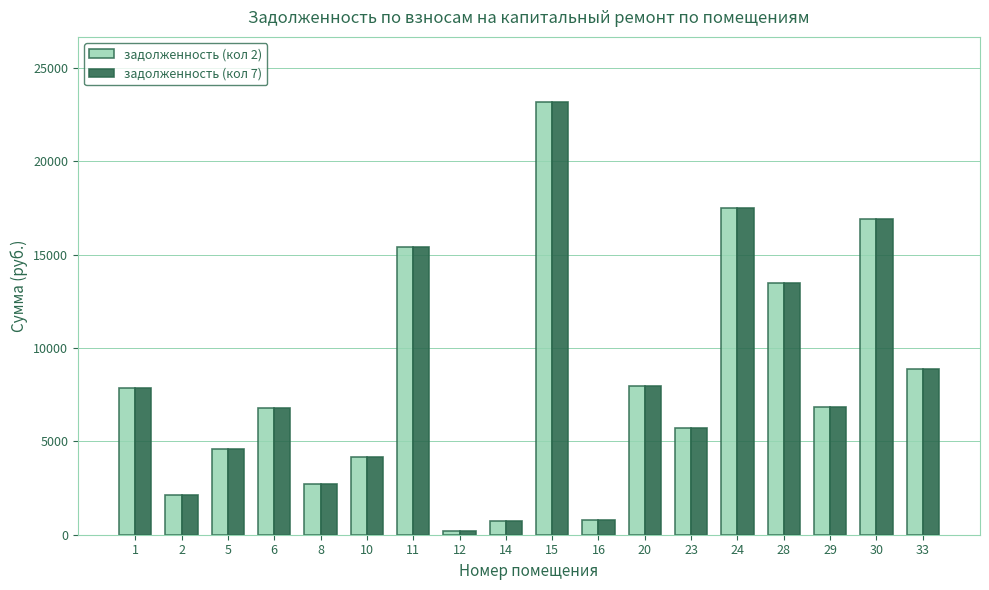

True or false: задолженность (кол 2) has a value of 4145.8 at 10.

True